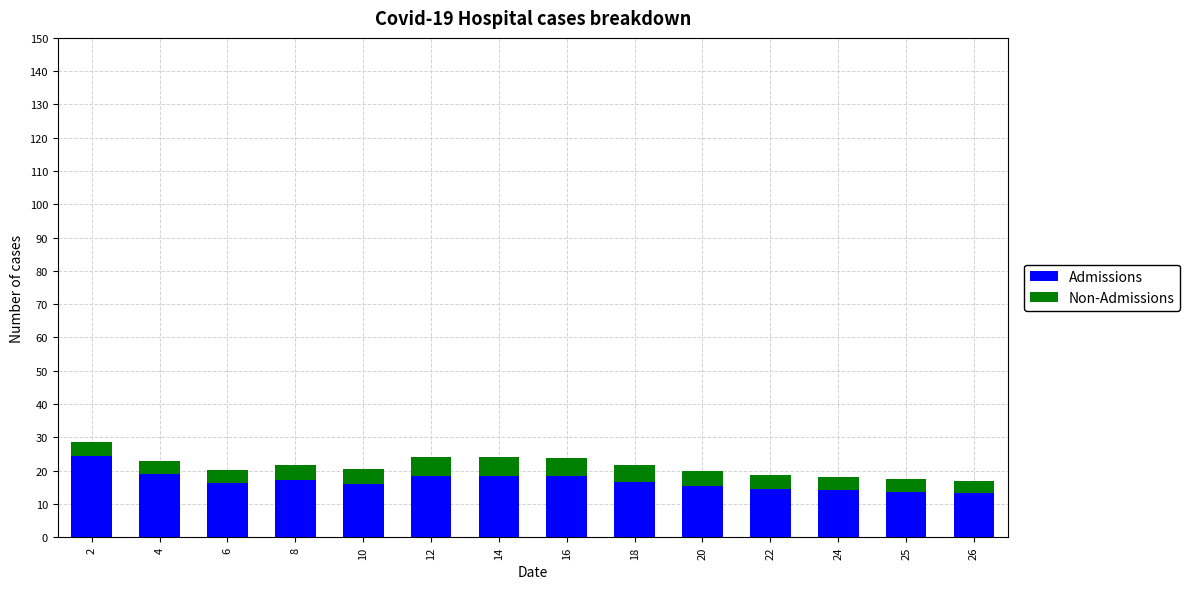

What is the value of the Admissions bar at the 5th from the left?

16.1